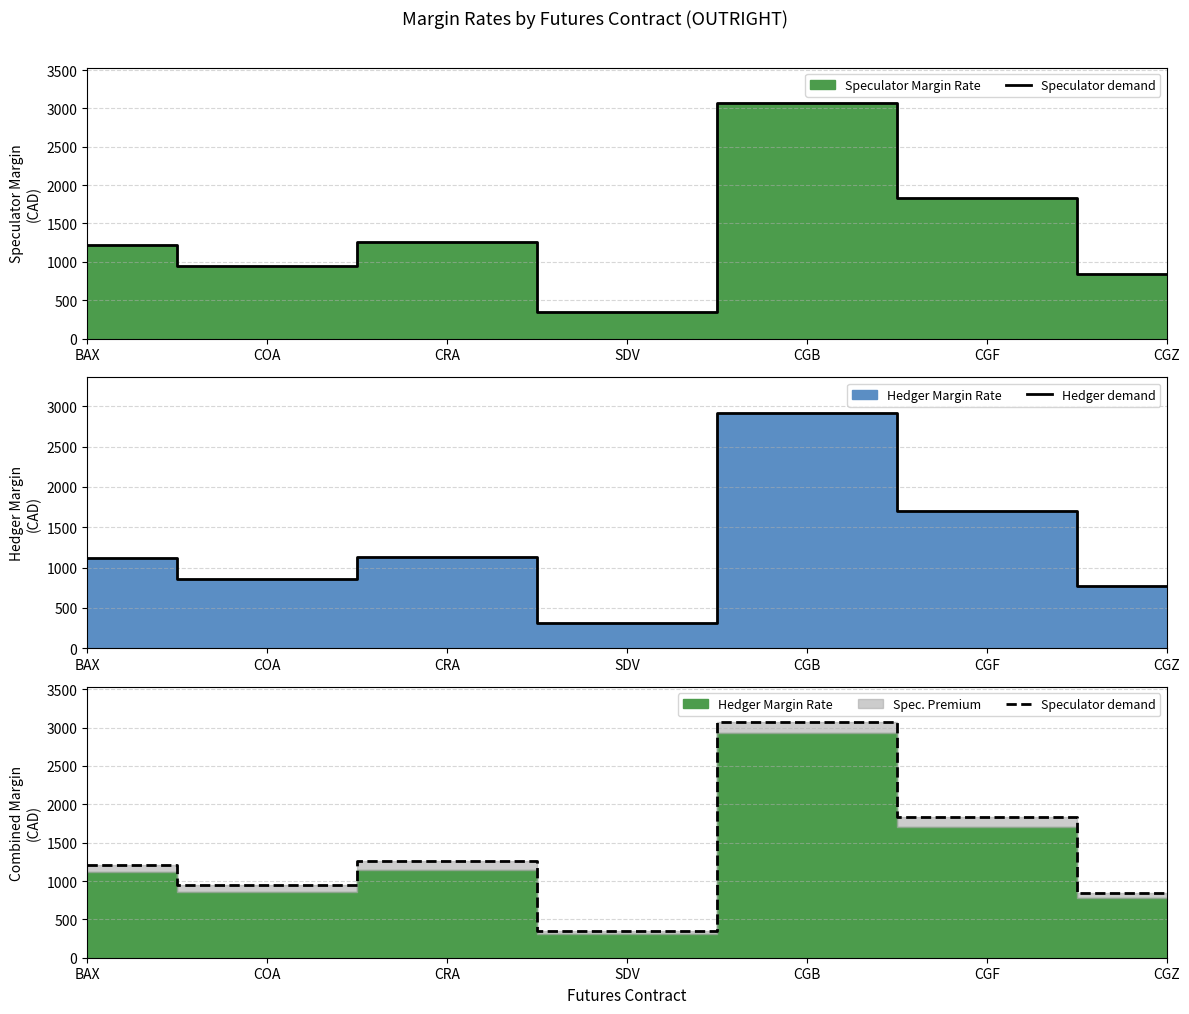

What is the difference between the second highest and minimum values in the Hedger demand series?

1392